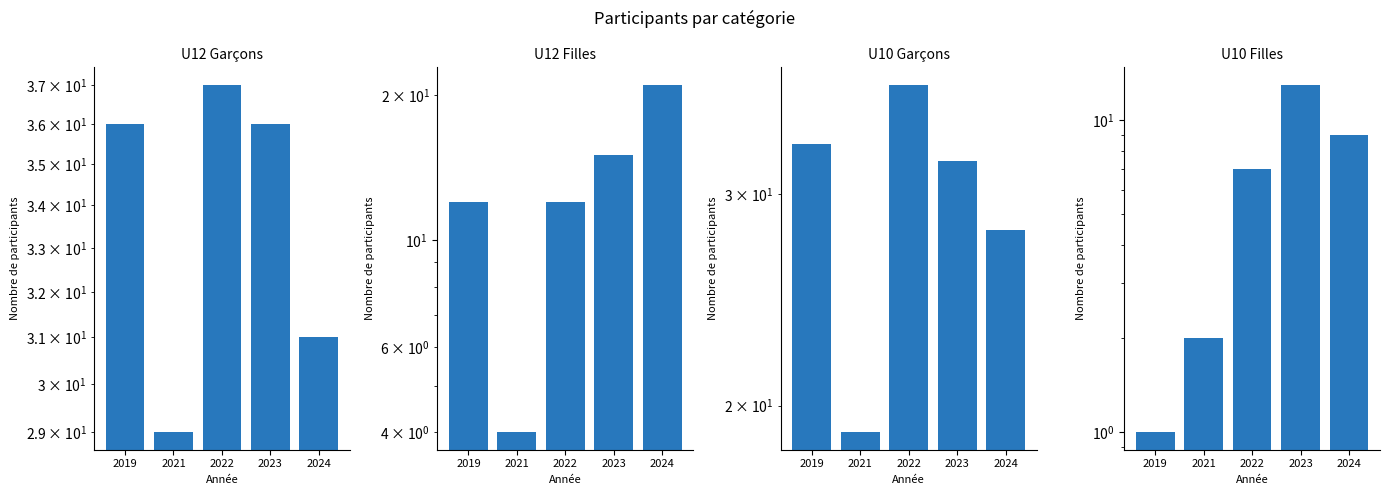

Reading left to right, list all the values displayed in this chart.

U12 Garçons: 36	29	37	36	31
U12 Filles: 12	4	12	15	21
U10 Garçons: 33	19	37	32	28
U10 Filles: 1	2	7	13	9